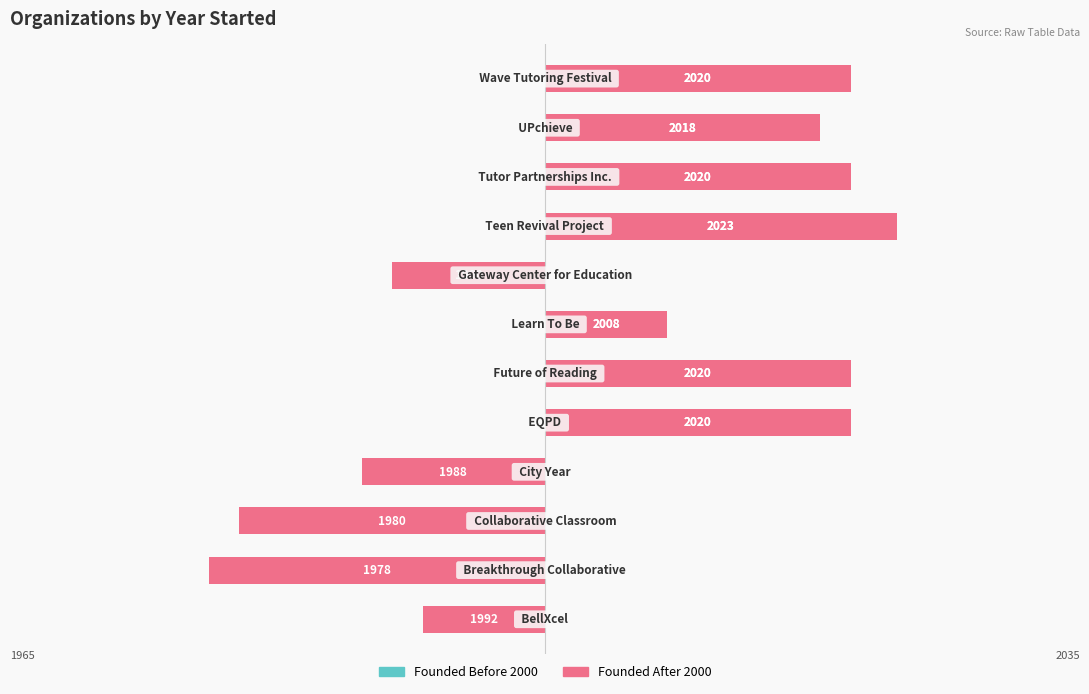

Where does the Year Started (left) series first go above 18?

4